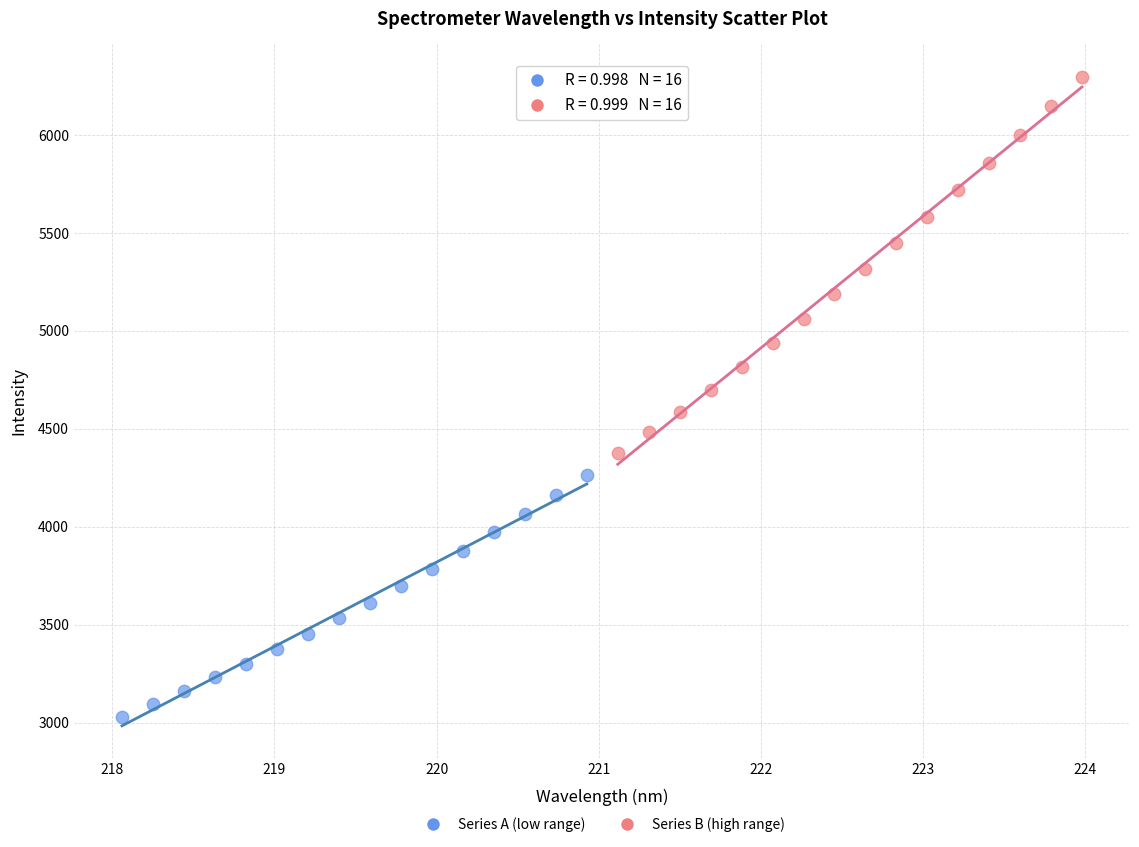

Which series has the largest Y range (max minus min)?

Series B (high range)